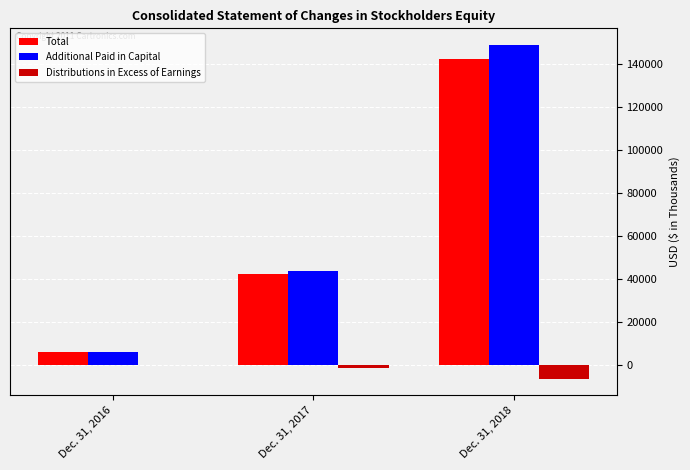

The value of Additional Paid in Capital at Dec. 31, 2017 is 43428. True or false?

True